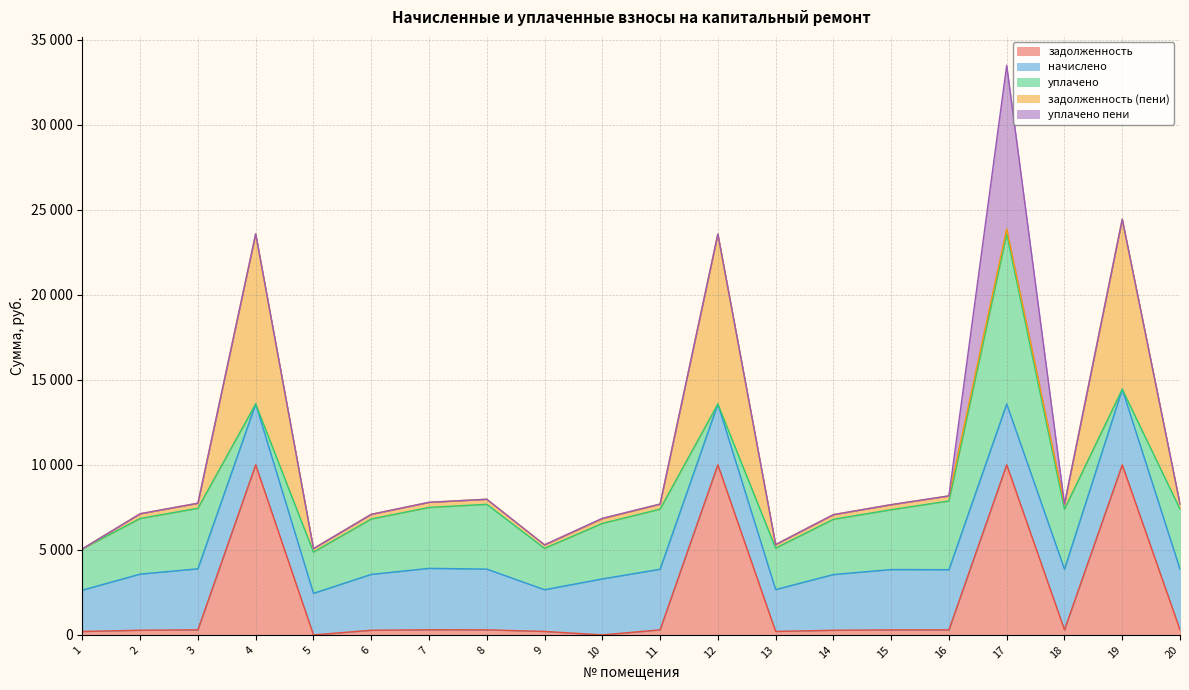

What is the spread (max minus min) of values at 18?

3564.5